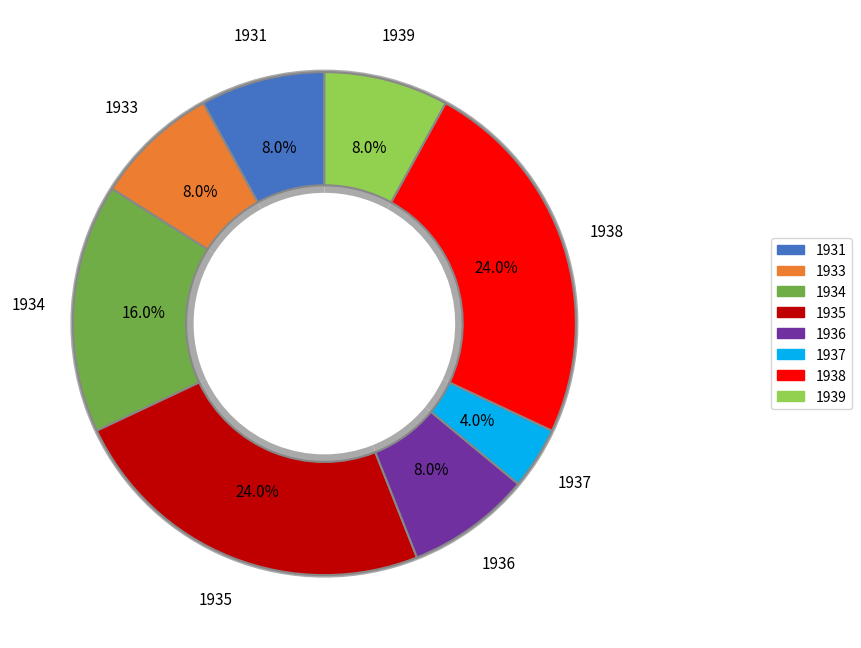

Approximately how many times larger is the value at 1933 compared to 1939?

1.0